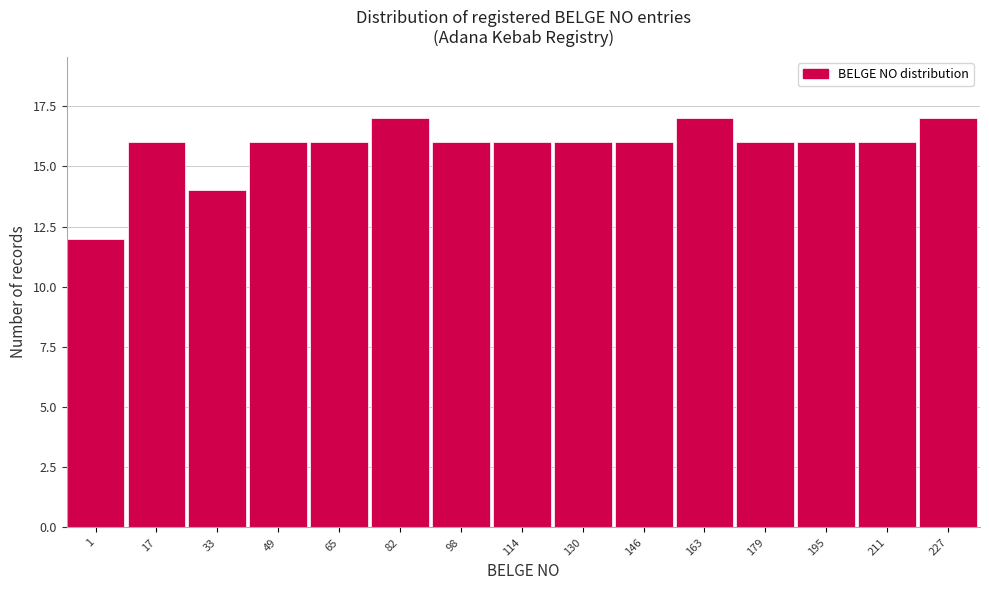

Reading right to left, what are all the values shown in this chart?

227=17	211=16	195=16	179=16	163=17	146=16	130=16	114=16	98=16	82=17	65=16	49=16	33=14	17=16	1=12